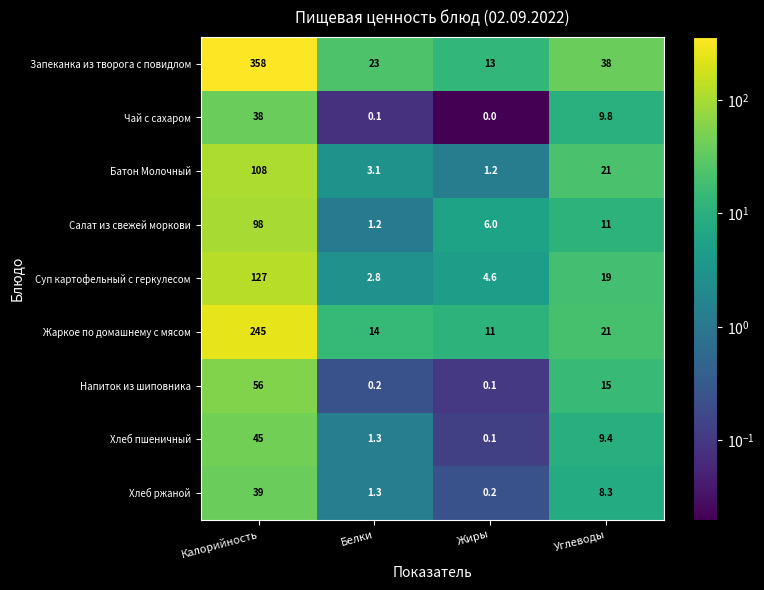

List the series in order of their peak value, lowest first.

Чай с сахаром, Хлеб ржаной, Хлеб пшеничный, Напиток из шиповника, Салат из свежей моркови, Батон Молочный, Суп картофельный с геркулесом, Жаркое по домашнему с мясом, Запеканка из творога с повидлом